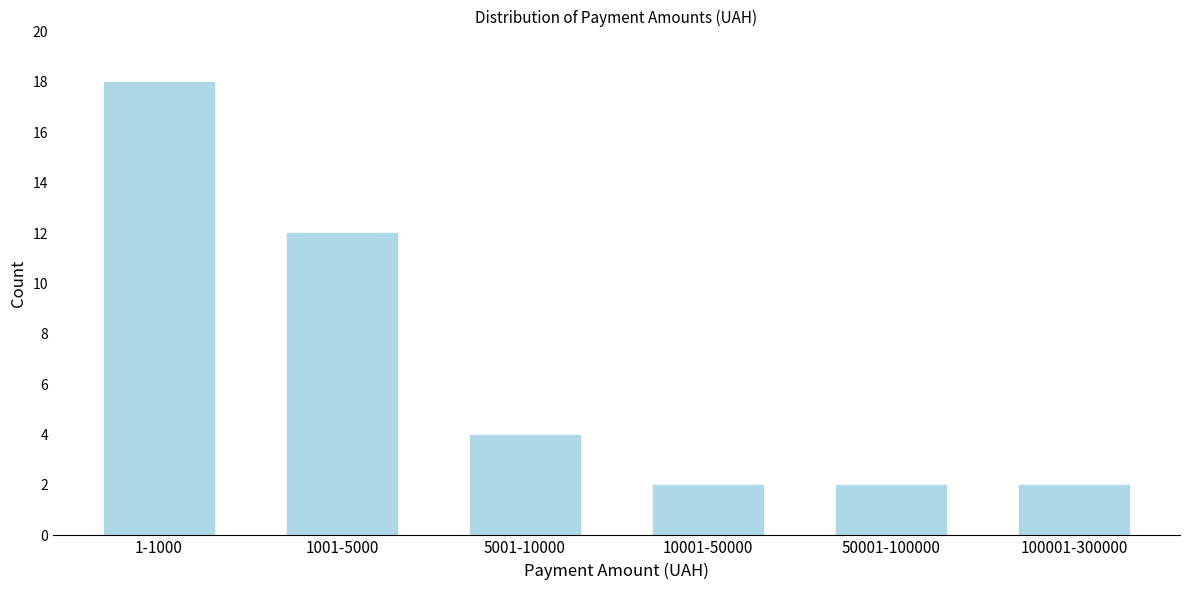

Reading left to right, transcribe all the data shown in this chart.

1-1000=18	1001-5000=12	5001-10000=4	10001-50000=2	50001-100000=2	100001-300000=2